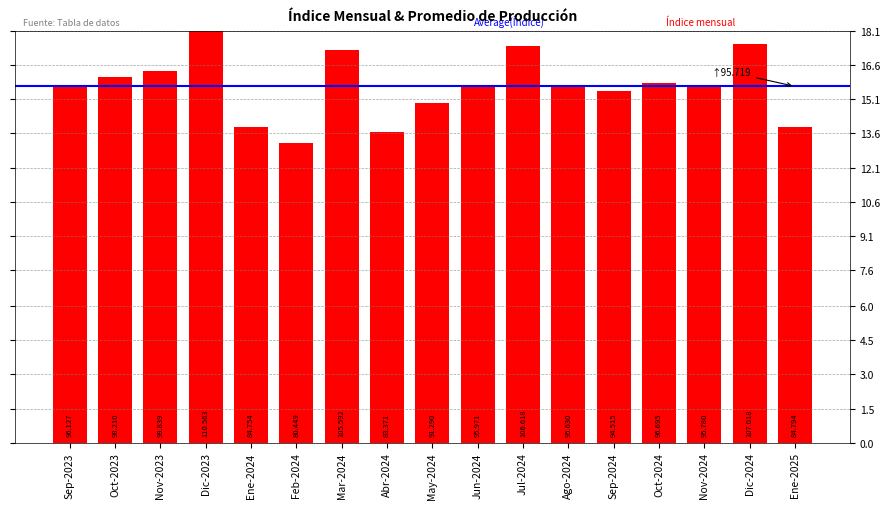

Where does the data first go above 15?

Sep-2023